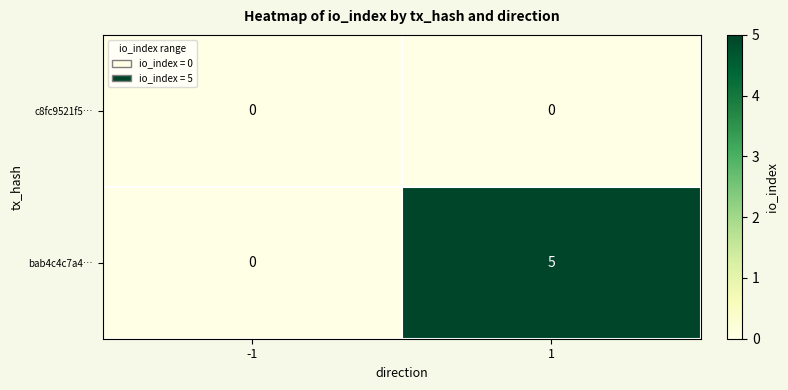

List the series in order of their overall mean, lowest first.

c8fc9521f5…, bab4c4c7a4…